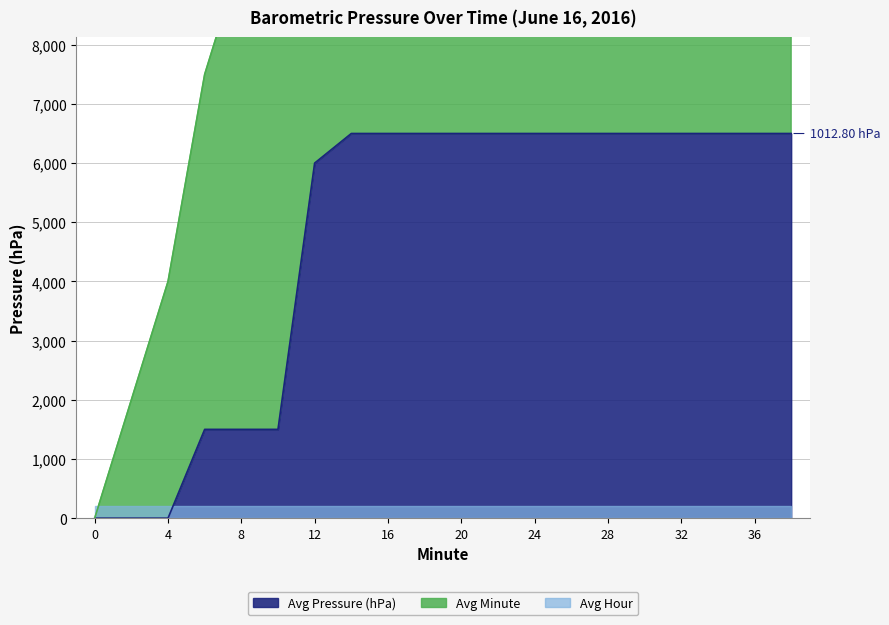

Which series has the largest total across all categories?

Avg Minute